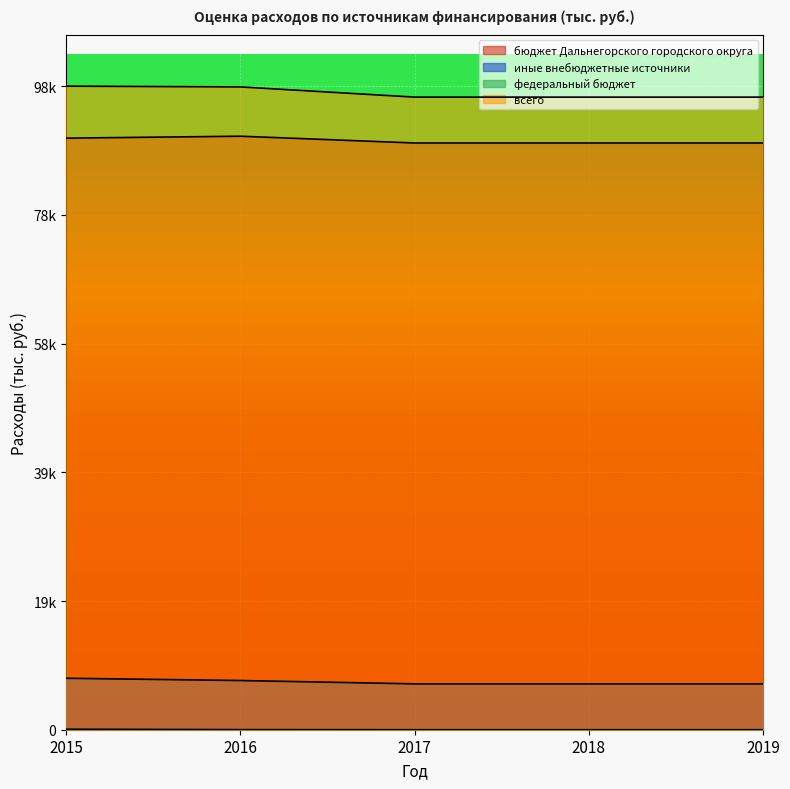

What is the sum of the бюджет Дальнегорского городского округа values at 2018 and 2015?

180027.8